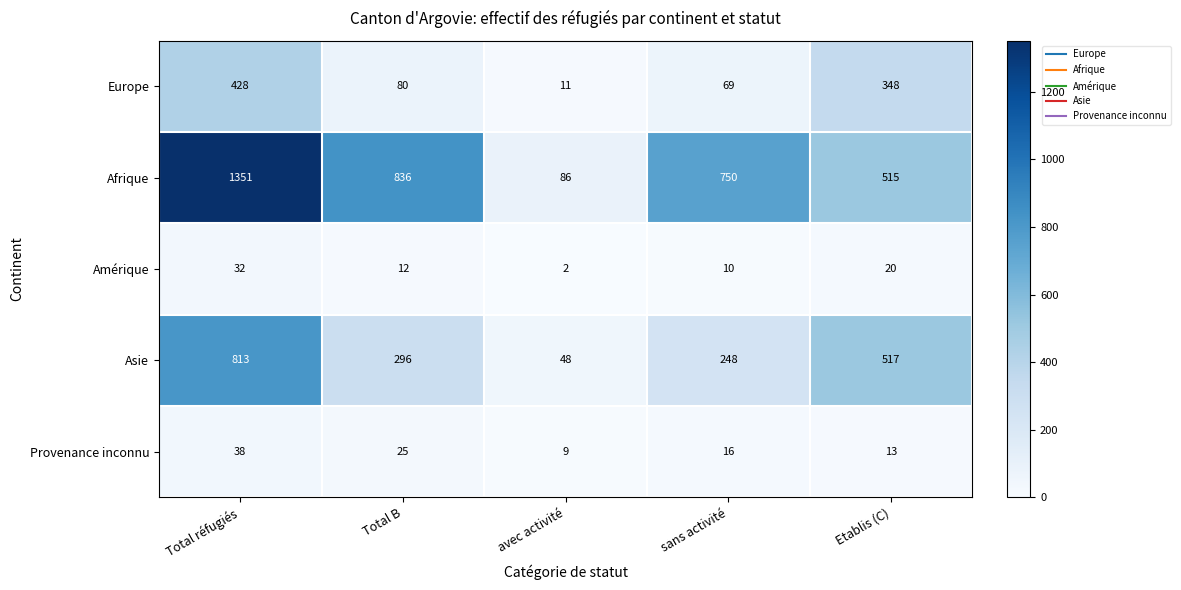

At which label does Europe first exceed 80?

Total réfugiés